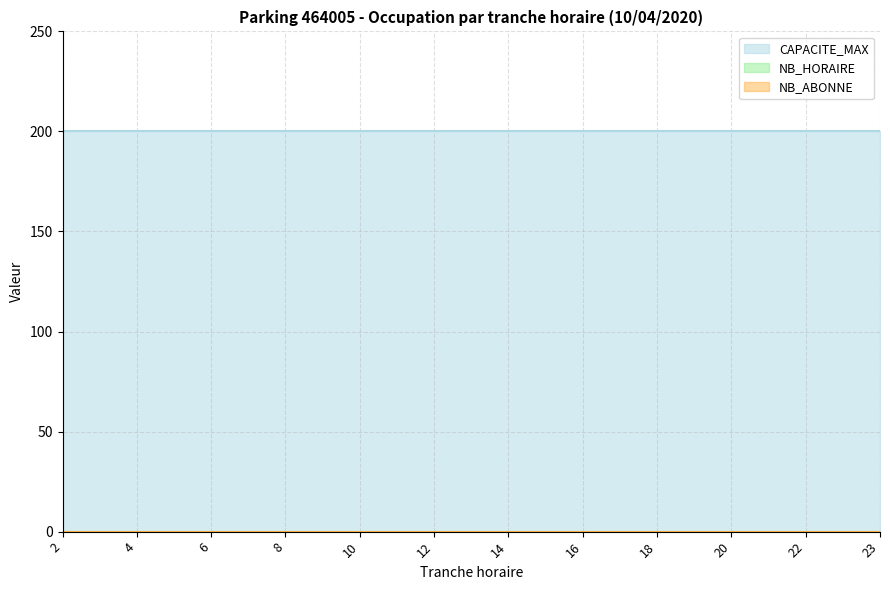

How many lines are shown in the chart?

3